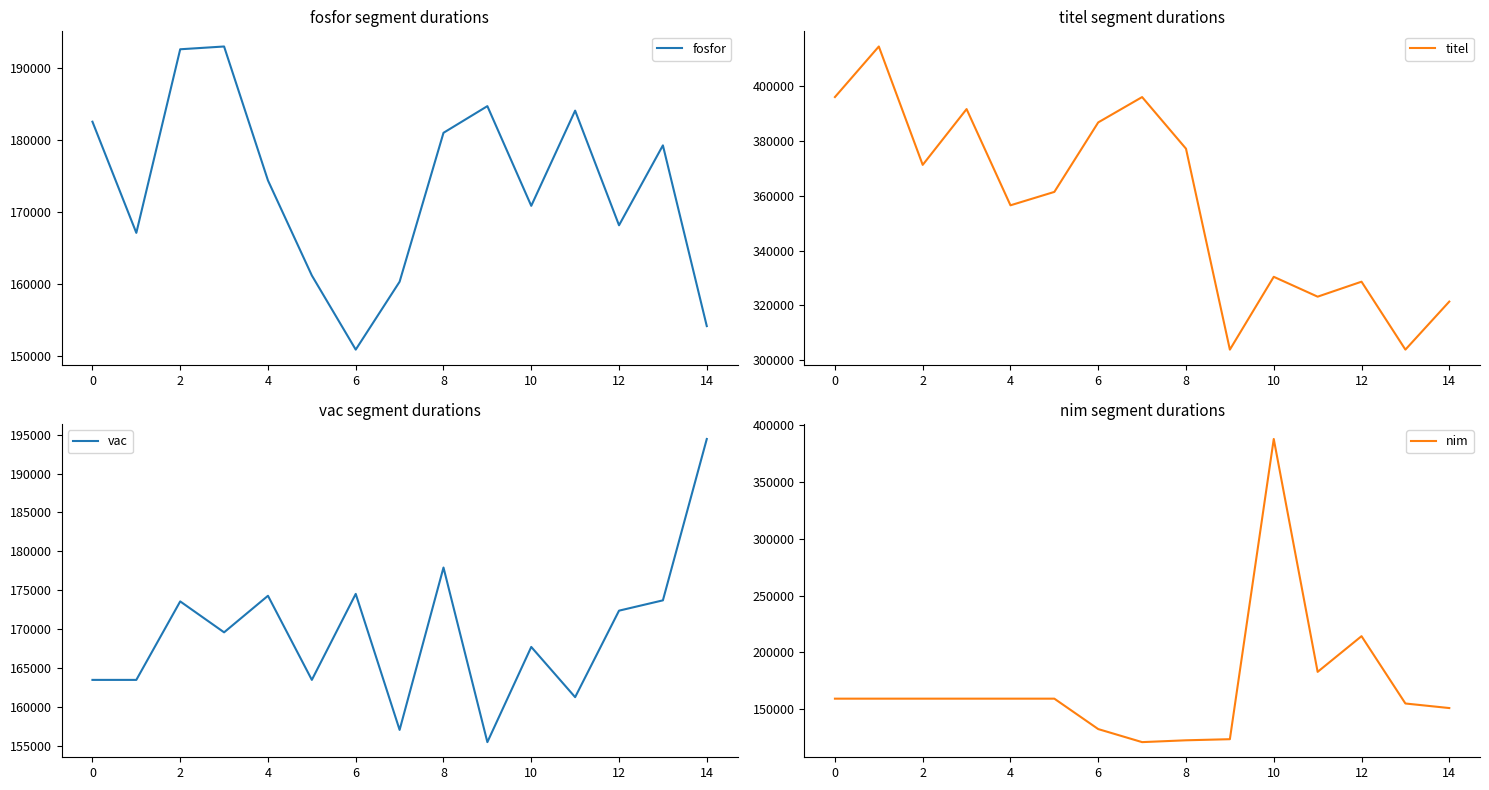

What is the lowest value of the fosfor series?

150944